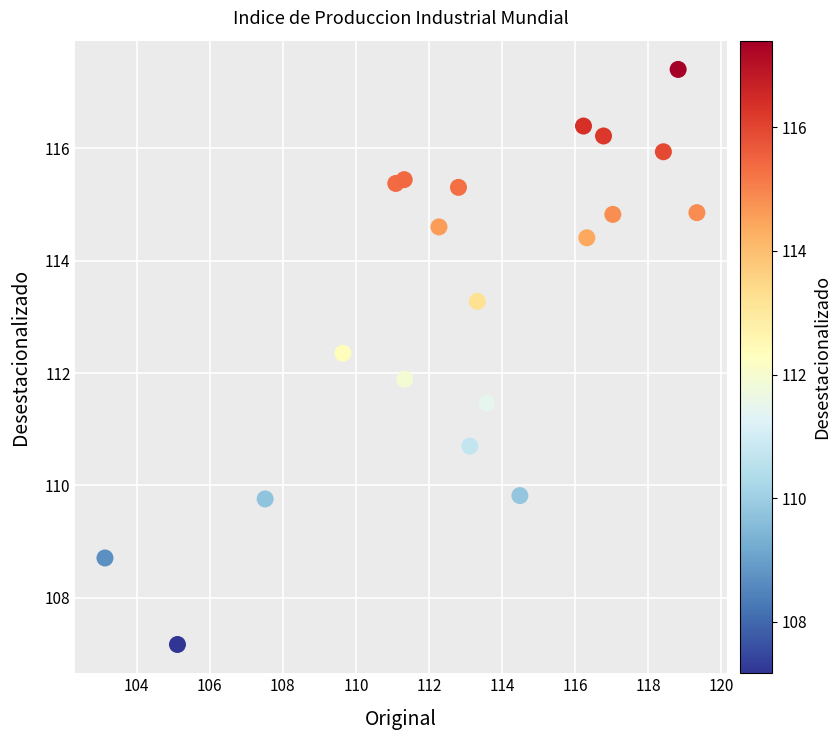

What is the range of Y values (max minus min)?

10.2